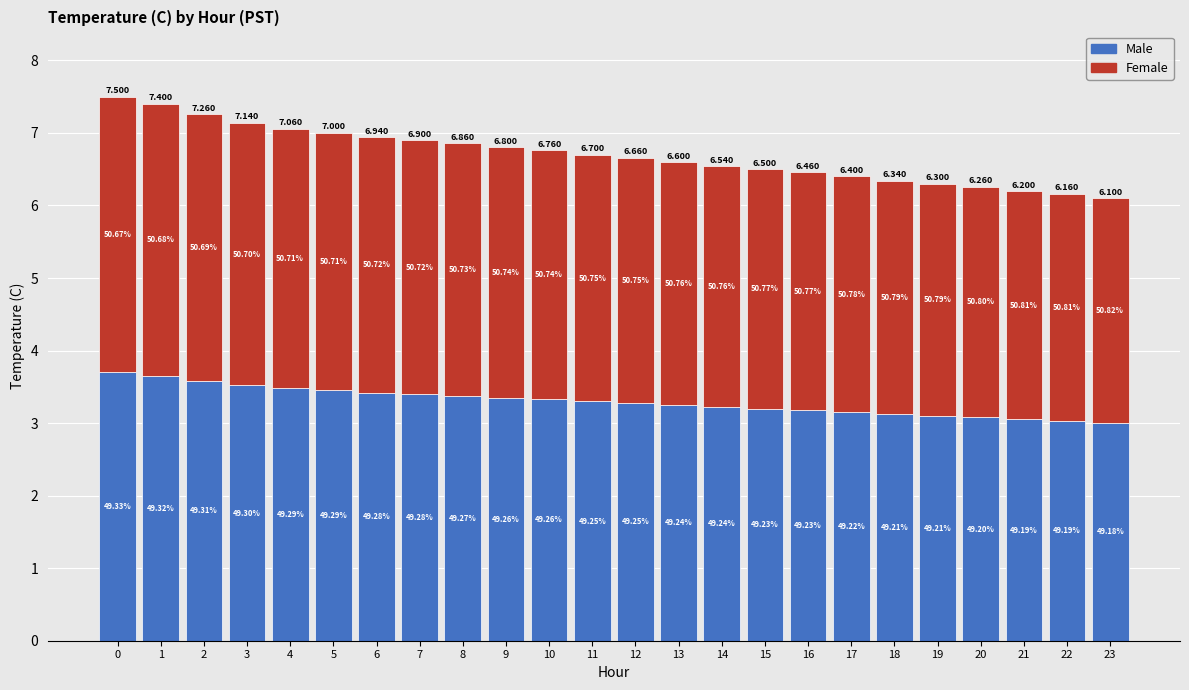

What is the value of the Male bar at the 23rd from the left?

3.0